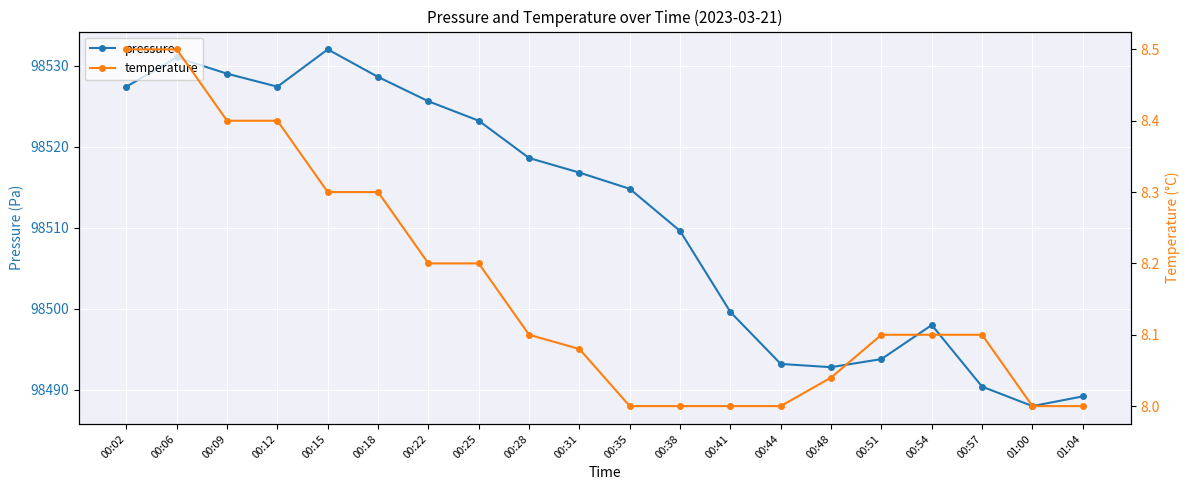

What is the sum of all pressure values?

1970229.0